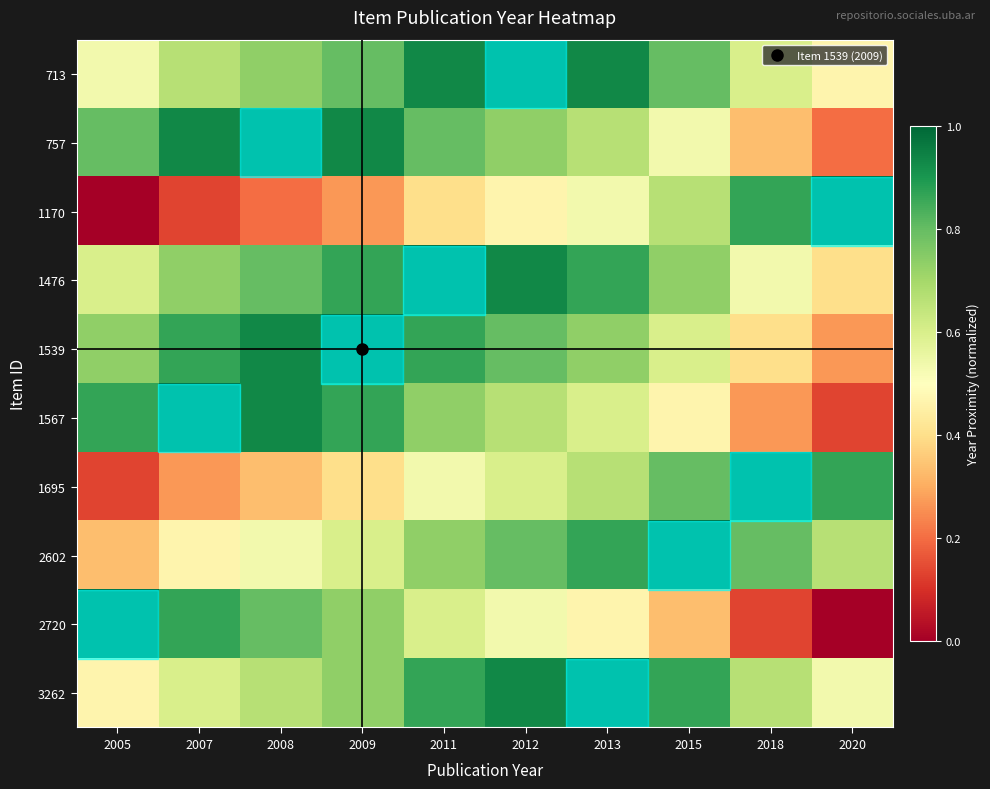

Rank the series by their maximum value, from highest to lowest.

713, 757, 1170, 1476, 1539, 1567, 1695, 2602, 2720, 3262